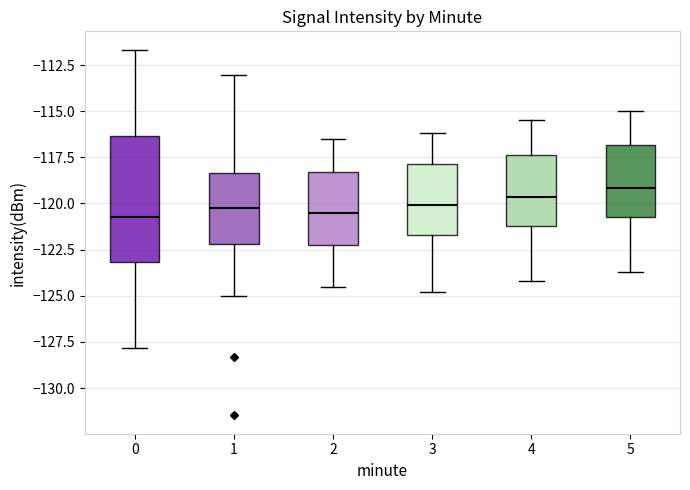

Where is the lower edge of the box at x = 2 on the y-axis? The values are not printed on the chart, so give them approximately, as read against the axis.

-122.0